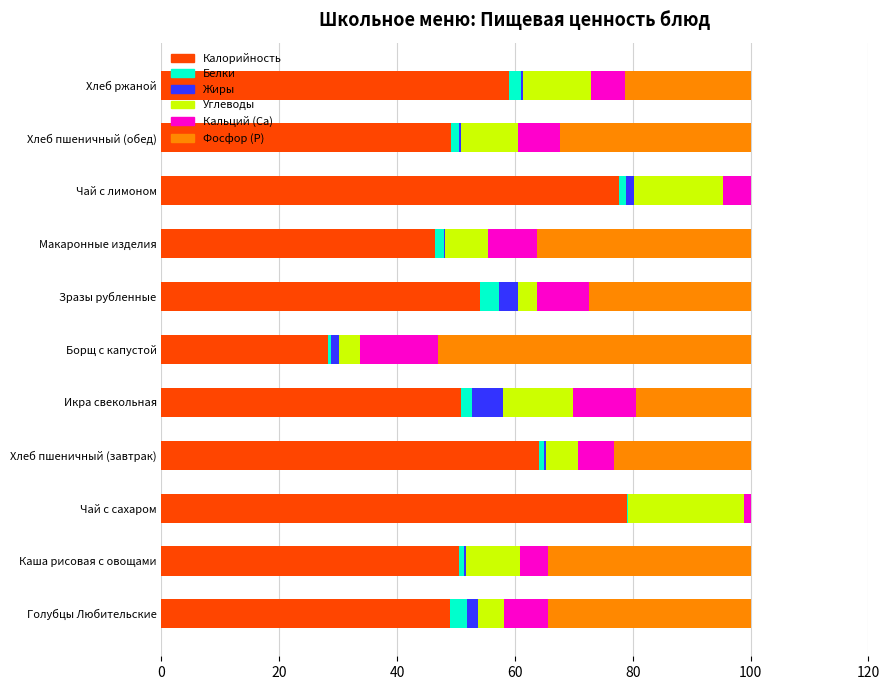

The value of Калорийность at Борщ с капустой is 15.3. True or false?

False